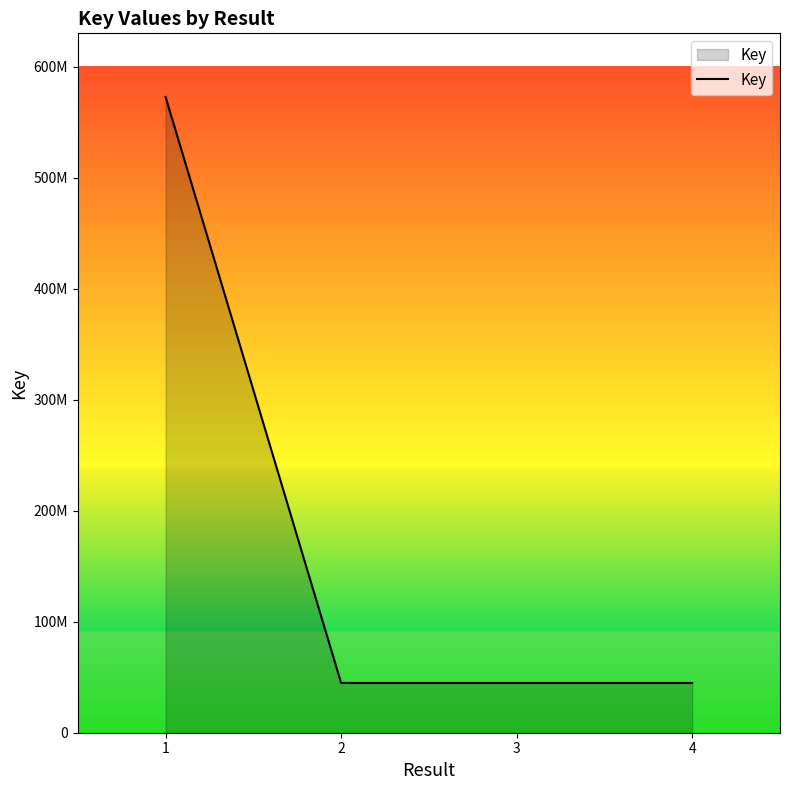

What is the greatest value displayed?

572643511